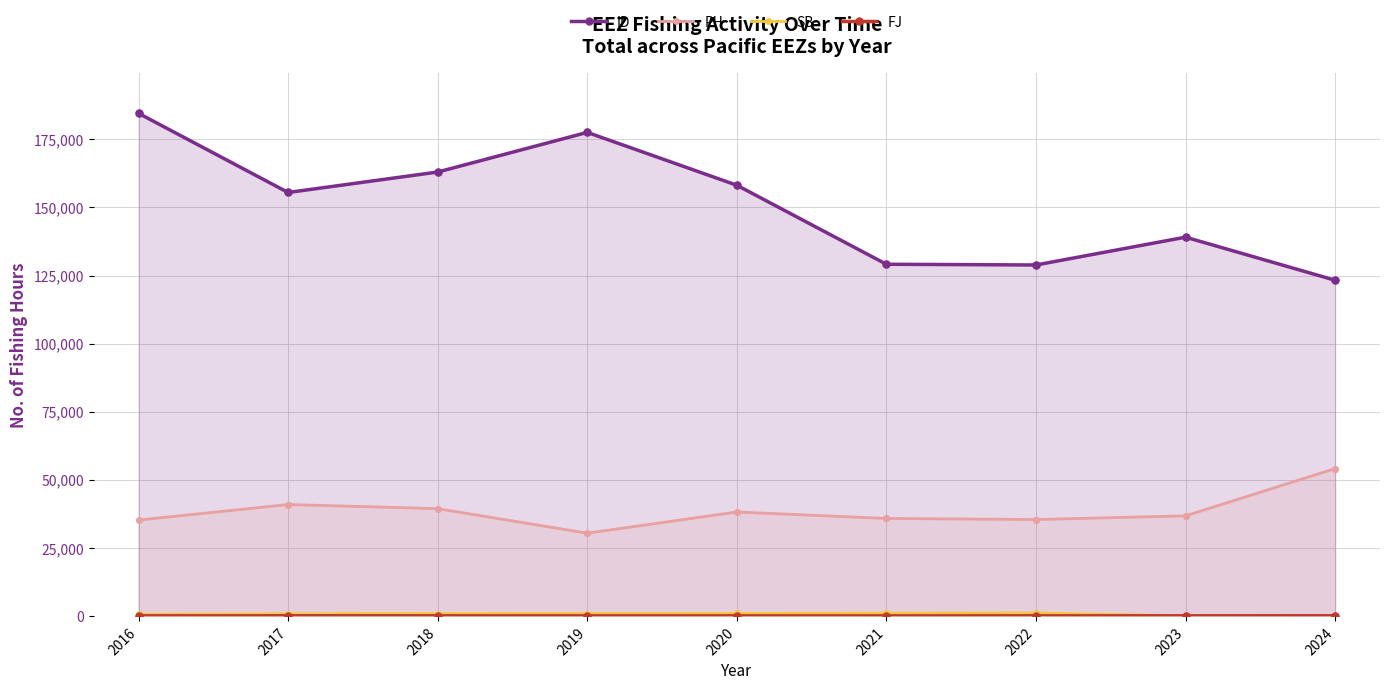

At which category is the sum across all series the highest?

2016